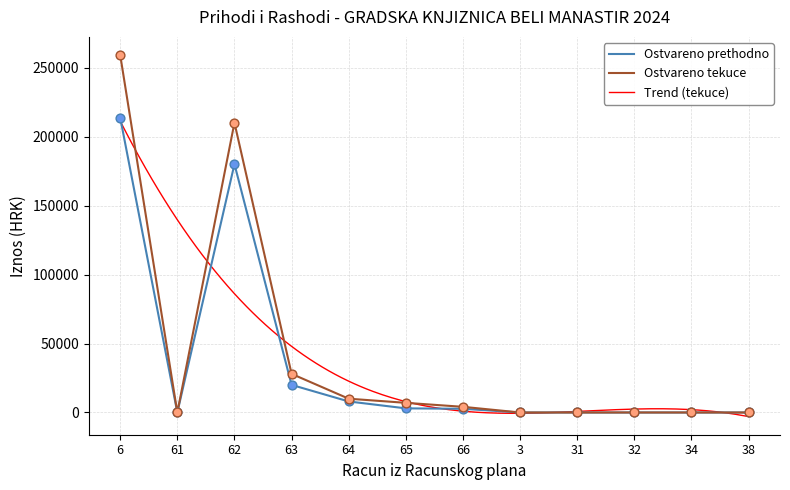

What is the maximum value for Ostvareno prethodno?

213692.1